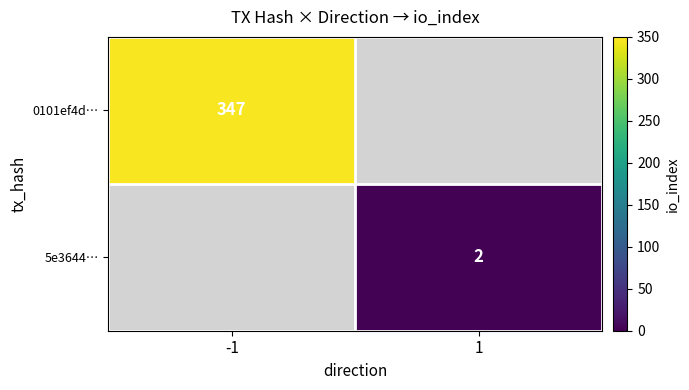

The value of 5e3644… at 1 is 2. True or false?

True